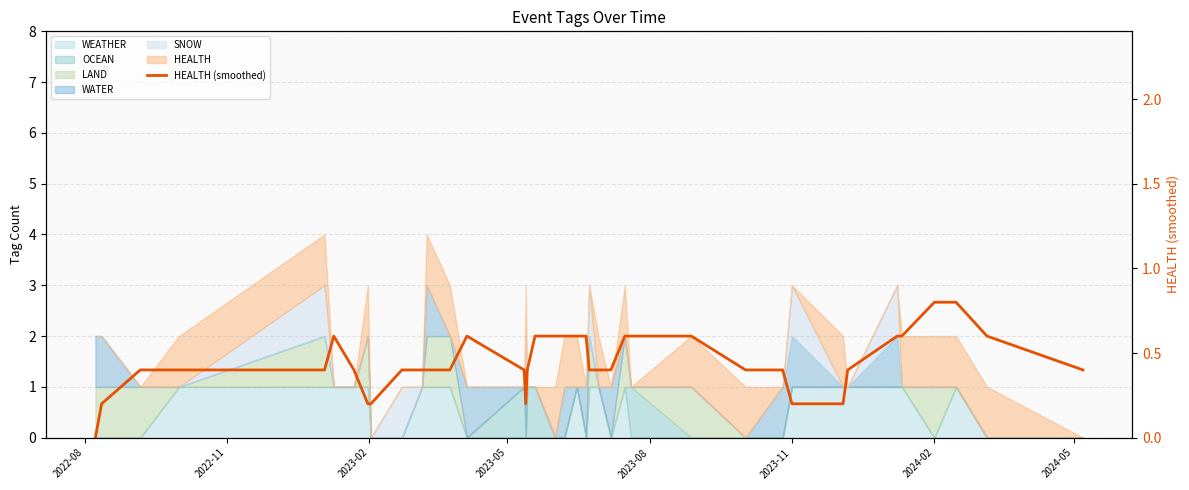

True or false: there are more than 1 points higher than both neighbors.

True